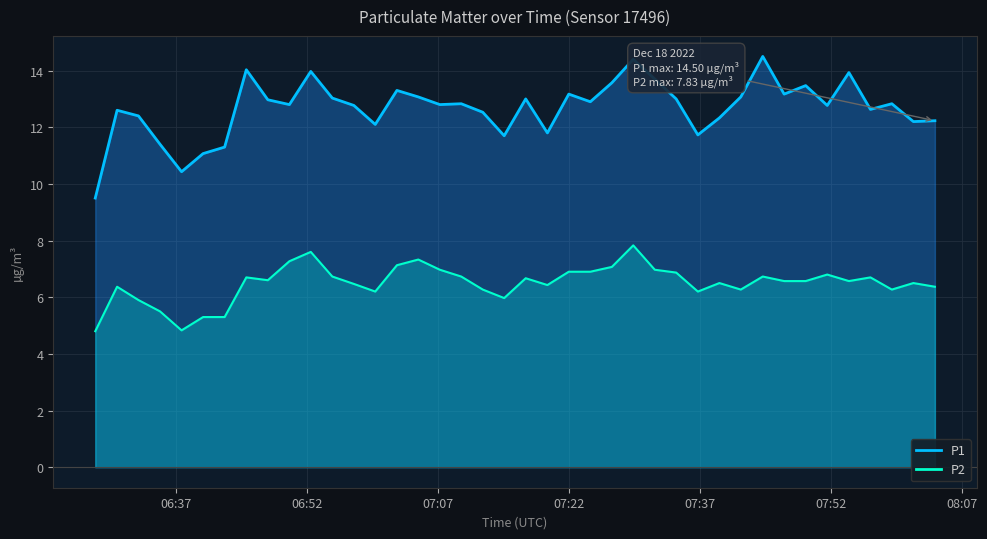

Which series has the largest total across all categories?

P1